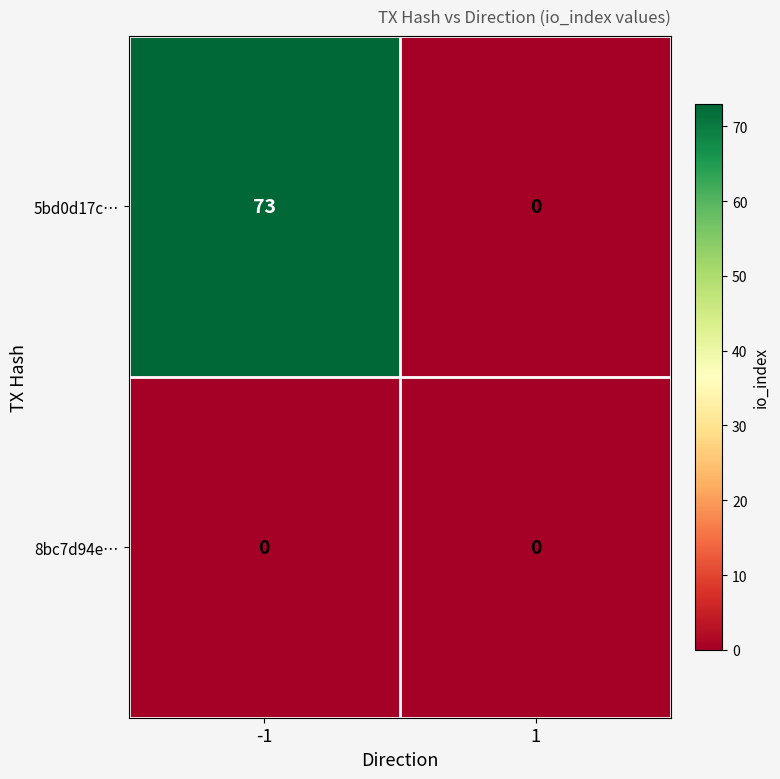

At how many categories does at least one series exceed 59?

1